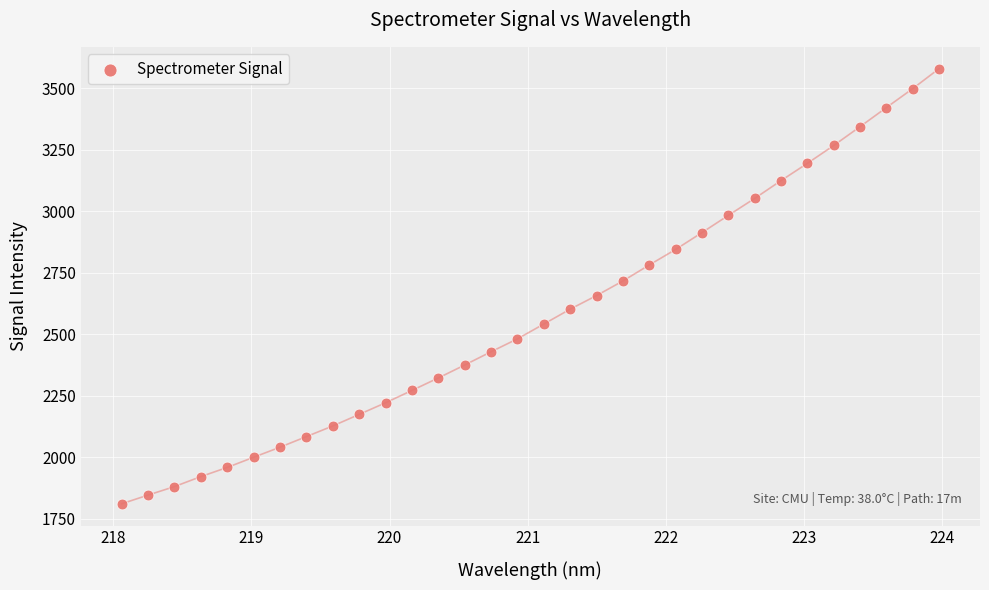

What is the range of X values (max minus min)?

5.9